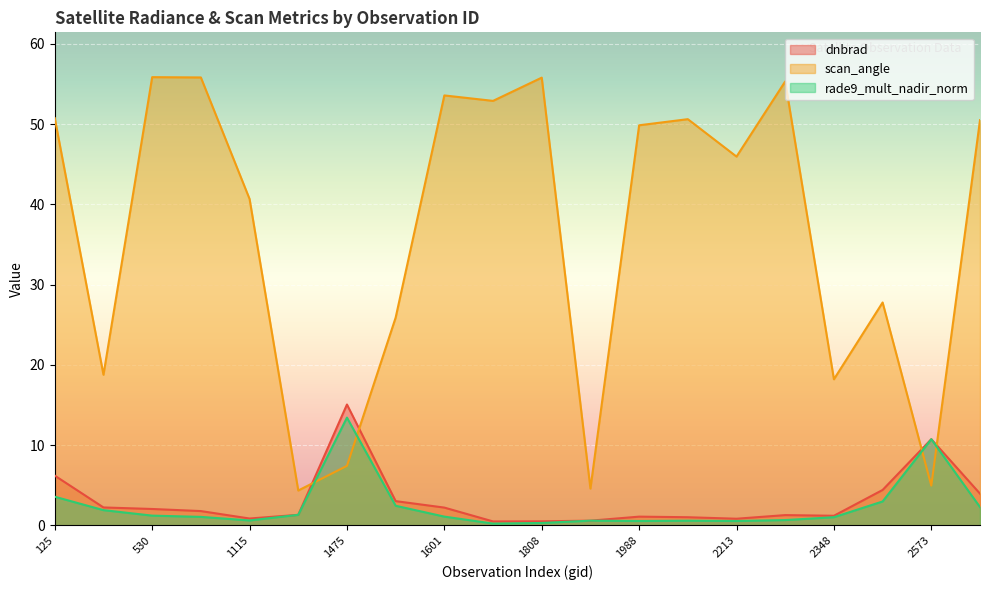

How many categories are shown in the chart?

20